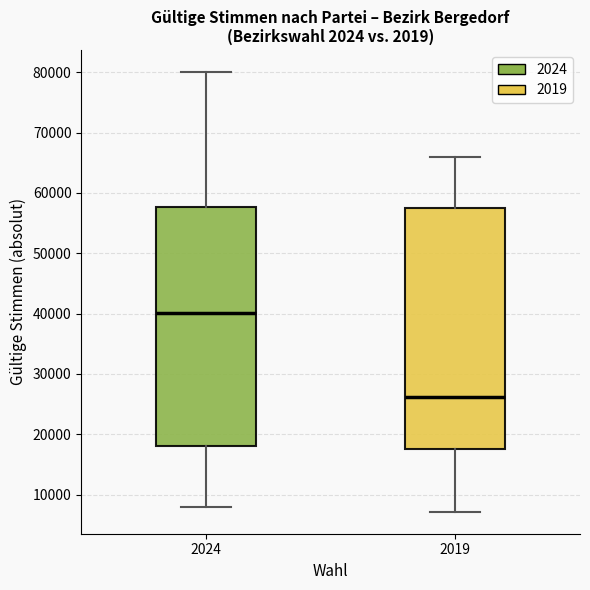

Reading left to right, transcribe this box plot: for each box, give where its median line is, the range the box spans, and where its two whiskers end, as read against the y-axis. The values are not printed on the chart, so give them approximately, as read against the axis.

2024: median 40000, box 18000 to 58000, whiskers 8000 to 80000
2019: median 26000, box 18000 to 58000, whiskers 7000 to 66000